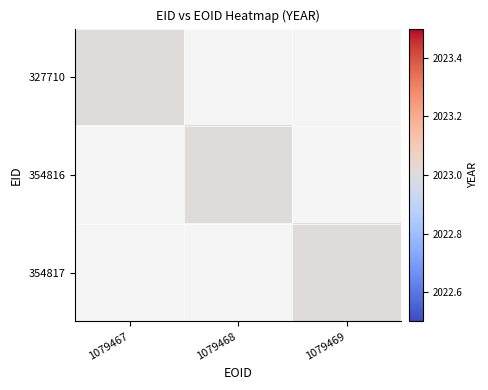

Which series has the widest spread of values?

327710